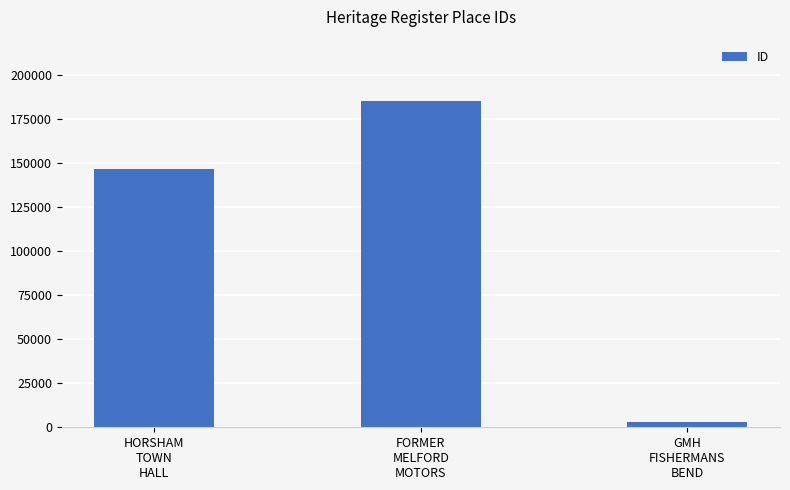

Which label corresponds to the smallest value in the chart?

GMH
FISHERMANS
BEND